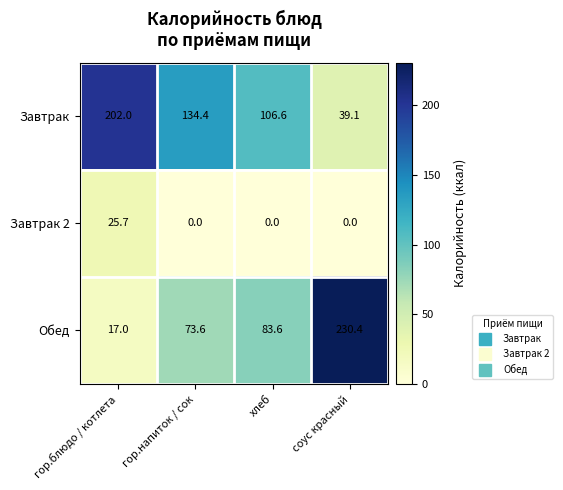

Rank the series at гор.напиток / сок from lowest to highest value.

Завтрак 2, Обед, Завтрак